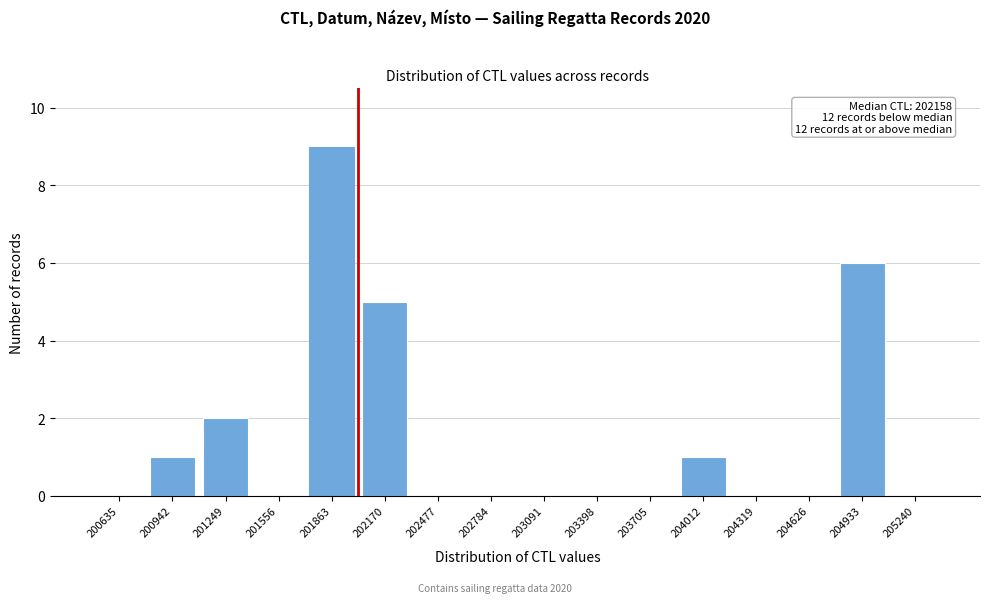

Reading left to right, transcribe all the data shown in this chart.

200635=0	200942=1	201249=2	201556=0	201863=9	202170=5	202477=0	202784=0	203091=0	203398=0	203705=0	204012=1	204319=0	204626=0	204933=6	205240=0